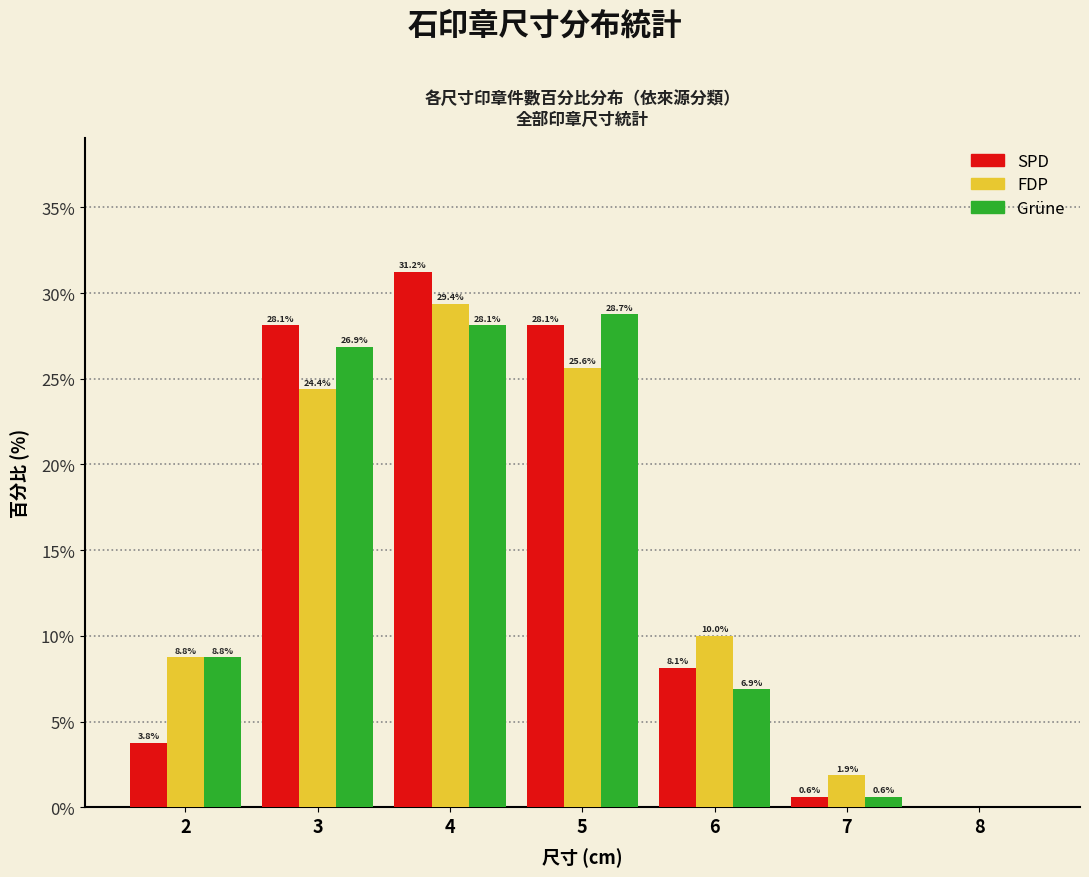

In the Grüne series, which range on the x-axis has the tallest bar?

4.5 to 5.5